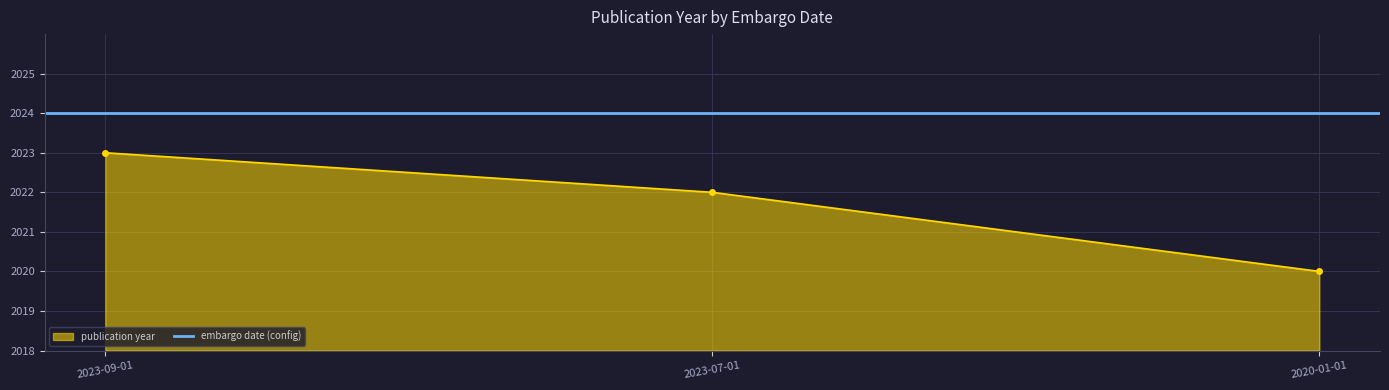

How many lines are shown in the chart?

1